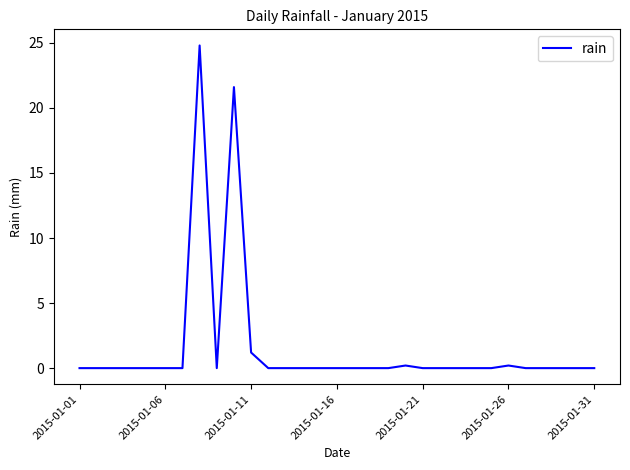

What is the difference between the maximum and minimum values?

24.8